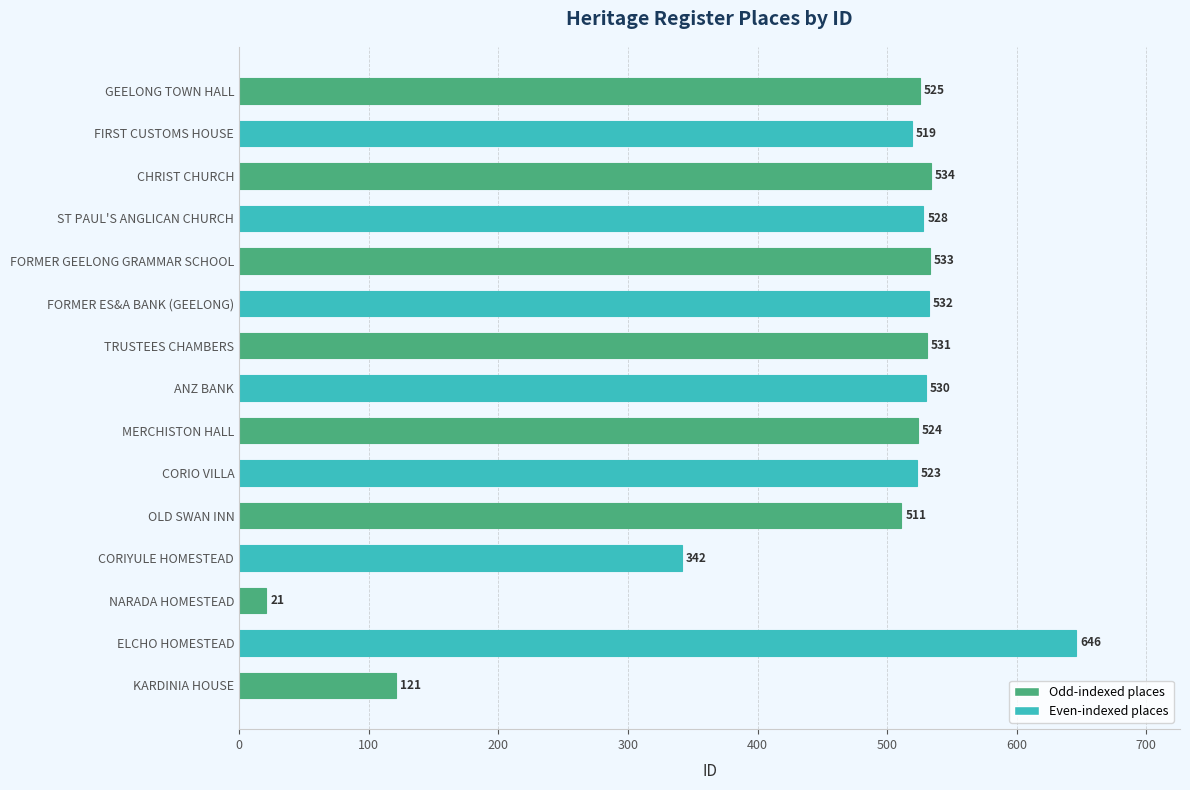

At which label is the value closest to 333?

CORIYULE HOMESTEAD